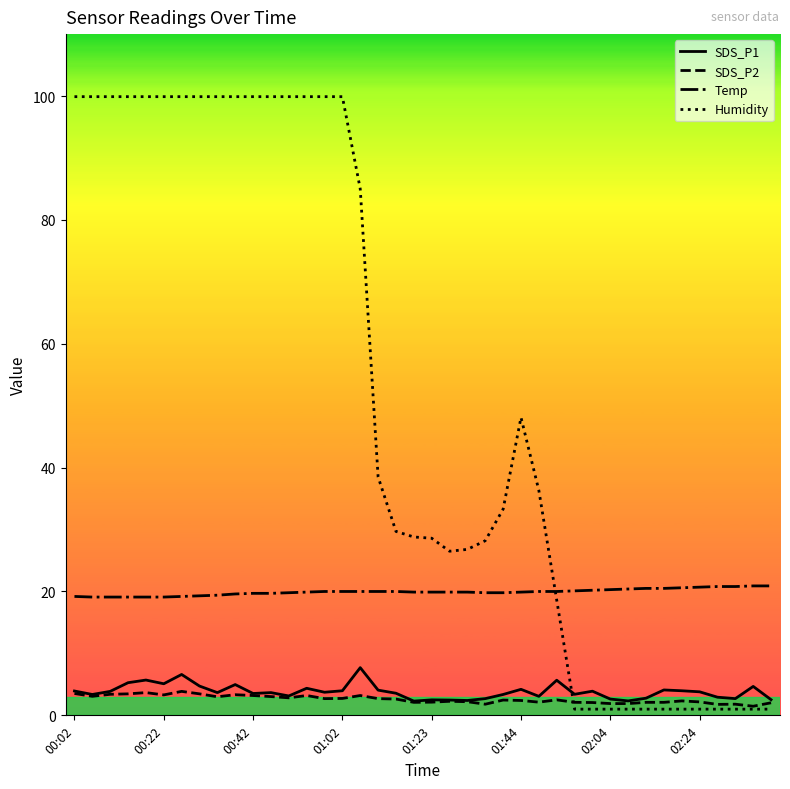

True or false: Temp and Humidity cross at least once.

True